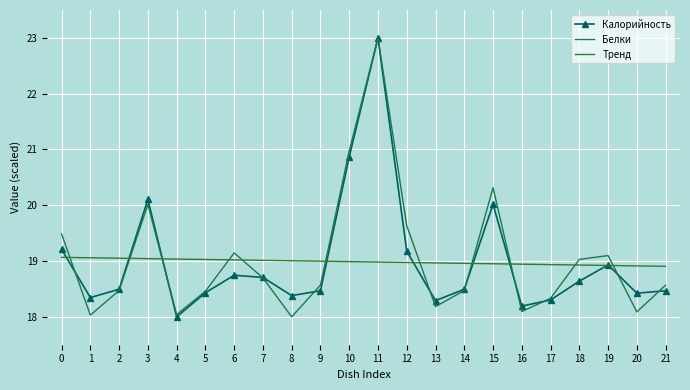

At how many categories does at least one series exceed 20?

4